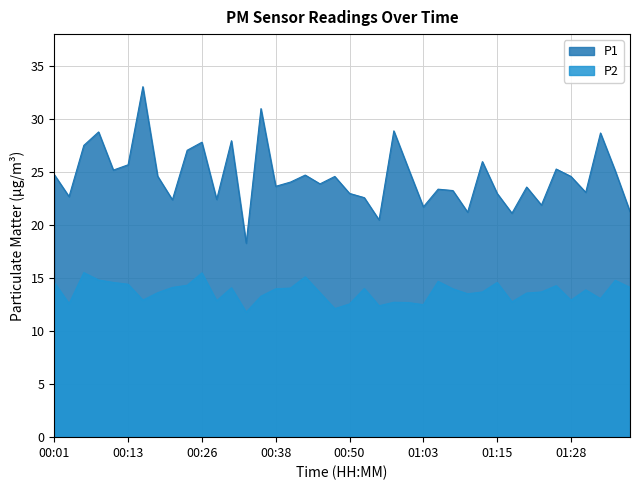

True or false: P2 and P1 cross at least once.

False